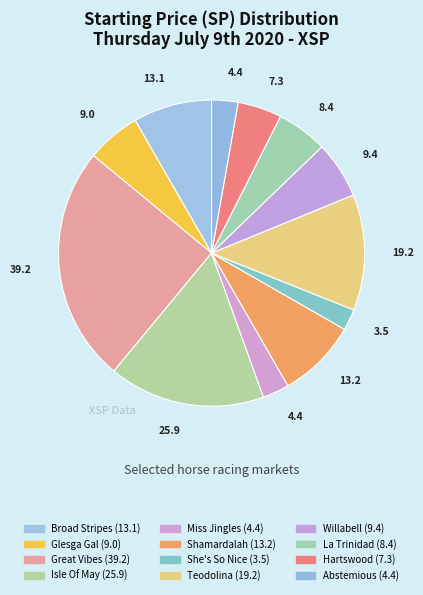

Count the number of slices in the pie.

12